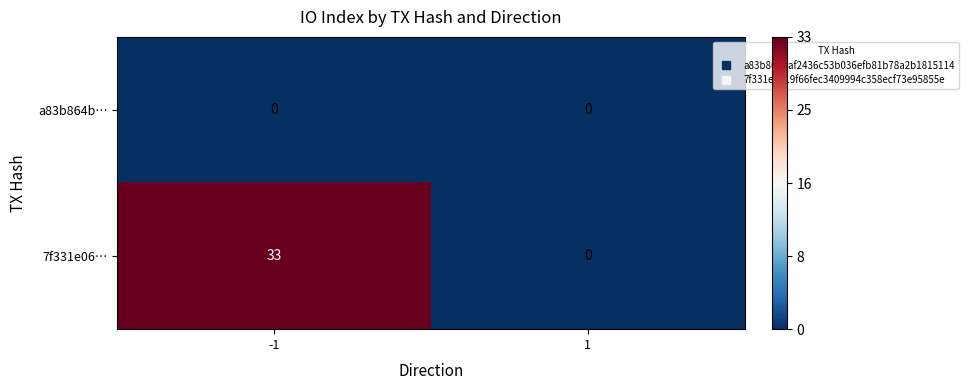

At how many categories does at least one series exceed 8?

1